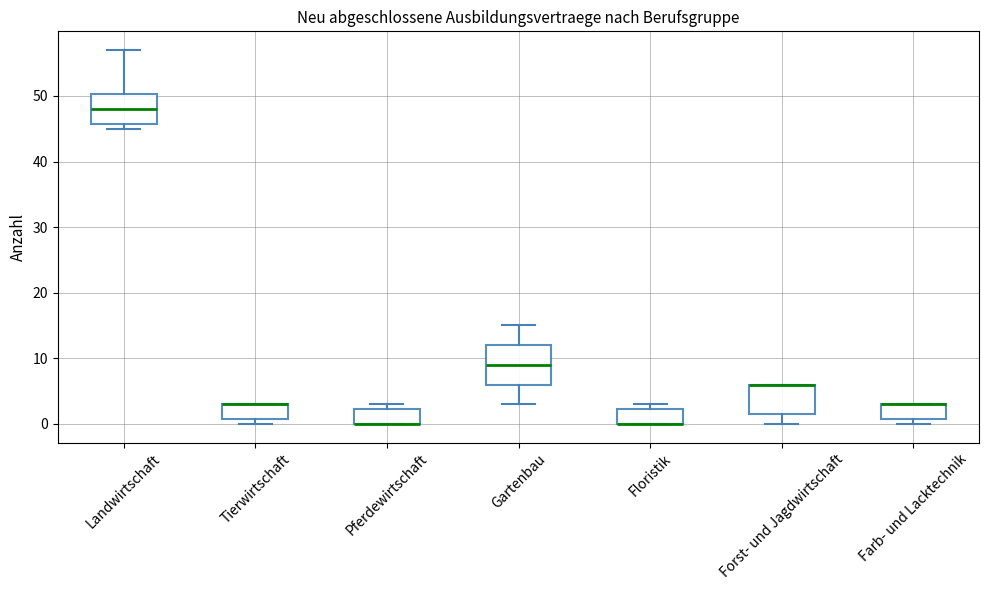

Where is the upper edge of the box for Pferdewirtschaft on the y-axis? The values are not printed on the chart, so give them approximately, as read against the axis.

2